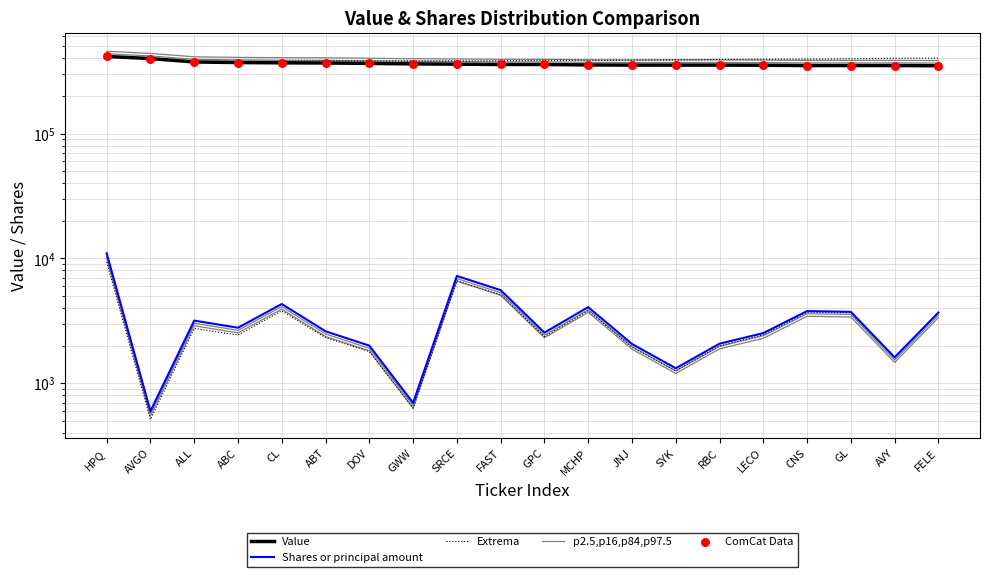

Which series contains the lowest Y value?

Shares or principal amount